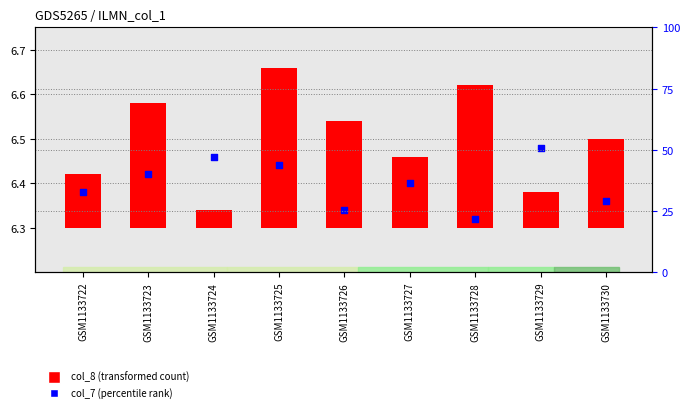

At which category is the sum across all series the highest?

GSM1133725